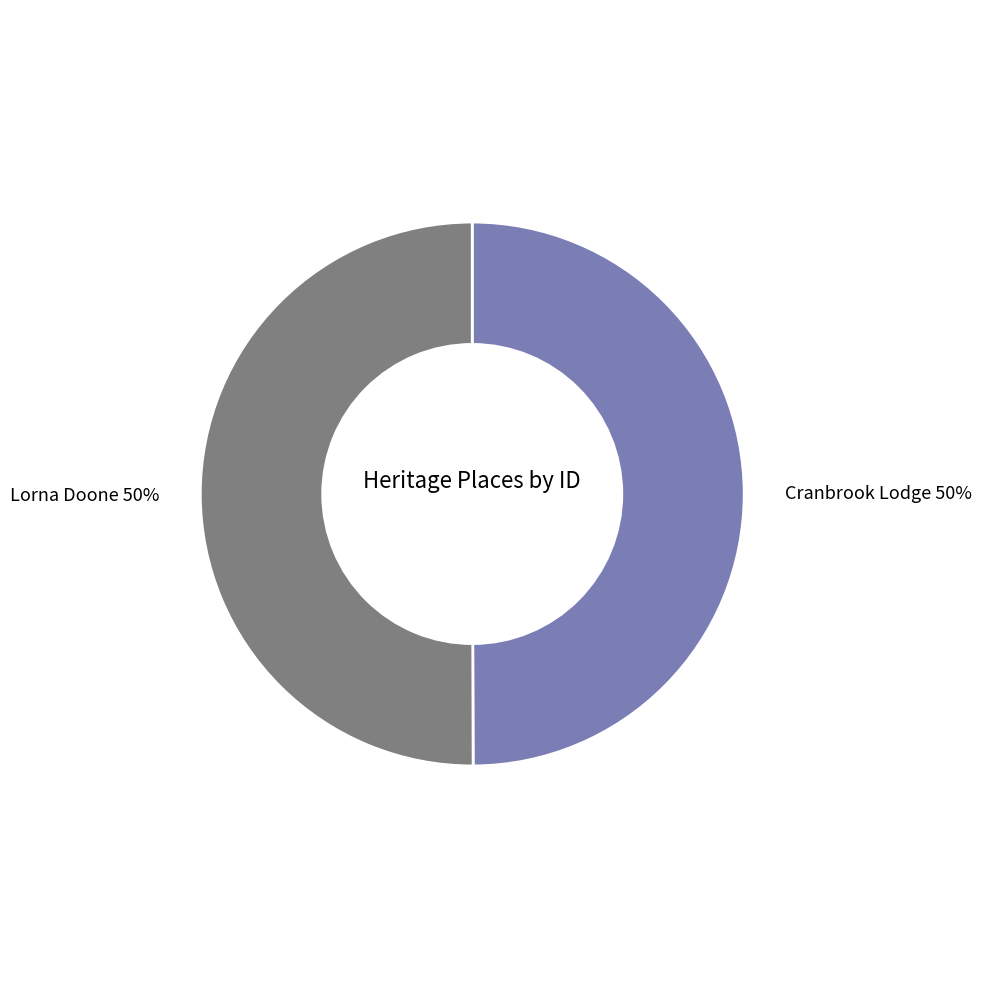

What is the ratio of the value at Cranbrook Lodge 50% to the value at Lorna Doone 50%?

1.0